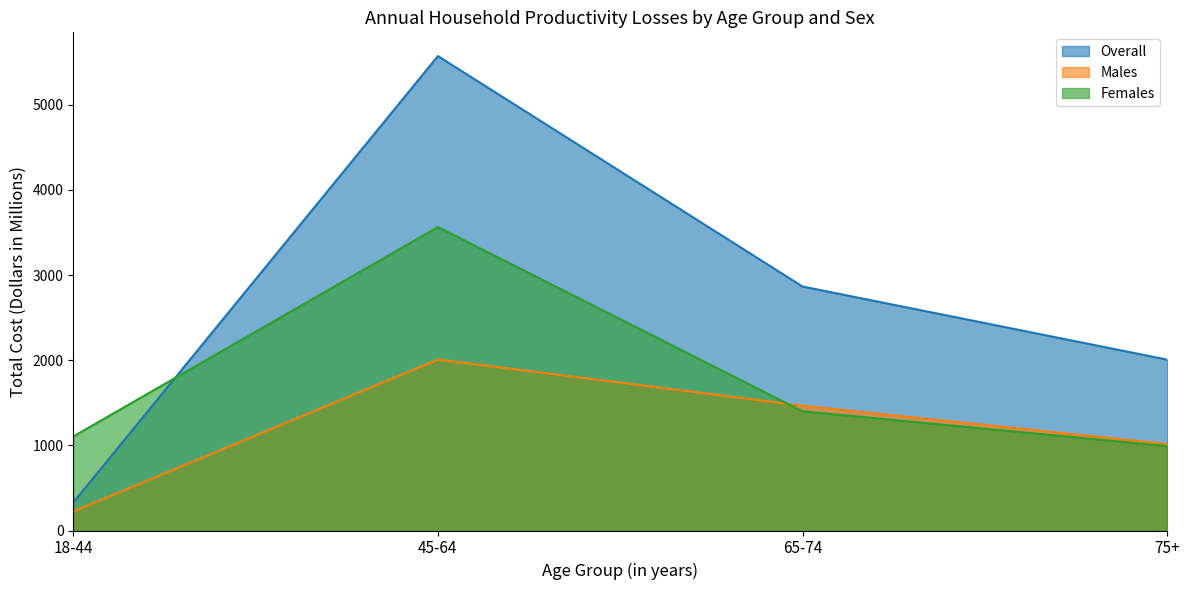

Which category has the highest value in the Overall series?

45-64